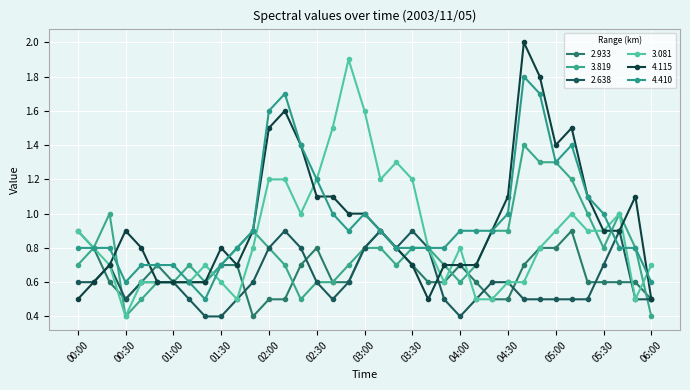

How many lines are shown in the chart?

6